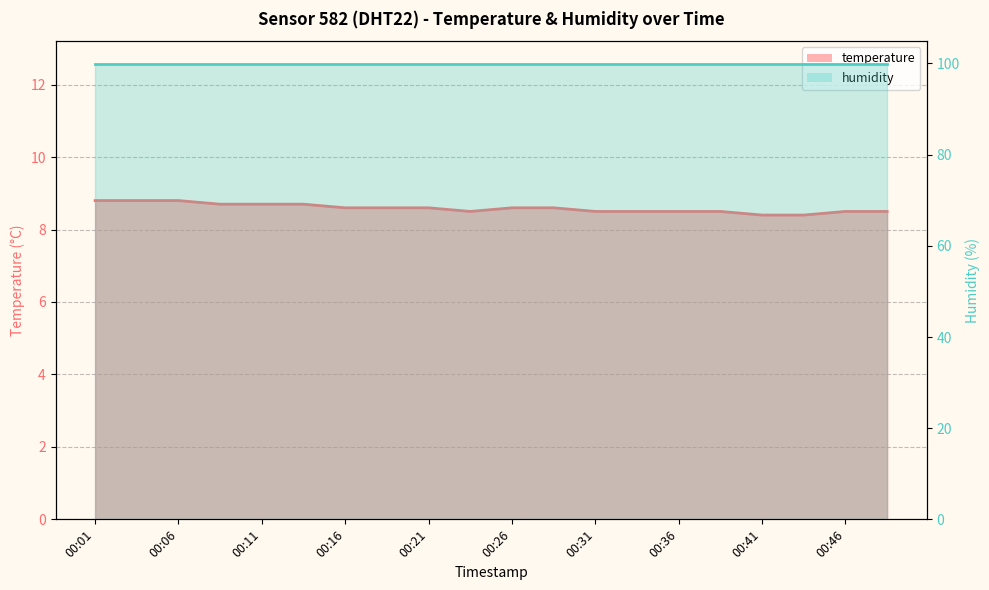

Reading right to left, list all the values displayed in this chart.

8.5	8.5	8.4	8.4	8.5	8.5	8.5	8.5	8.6	8.6	8.5	8.6	8.6	8.6	8.7	8.7	8.7	8.8	8.8	8.8